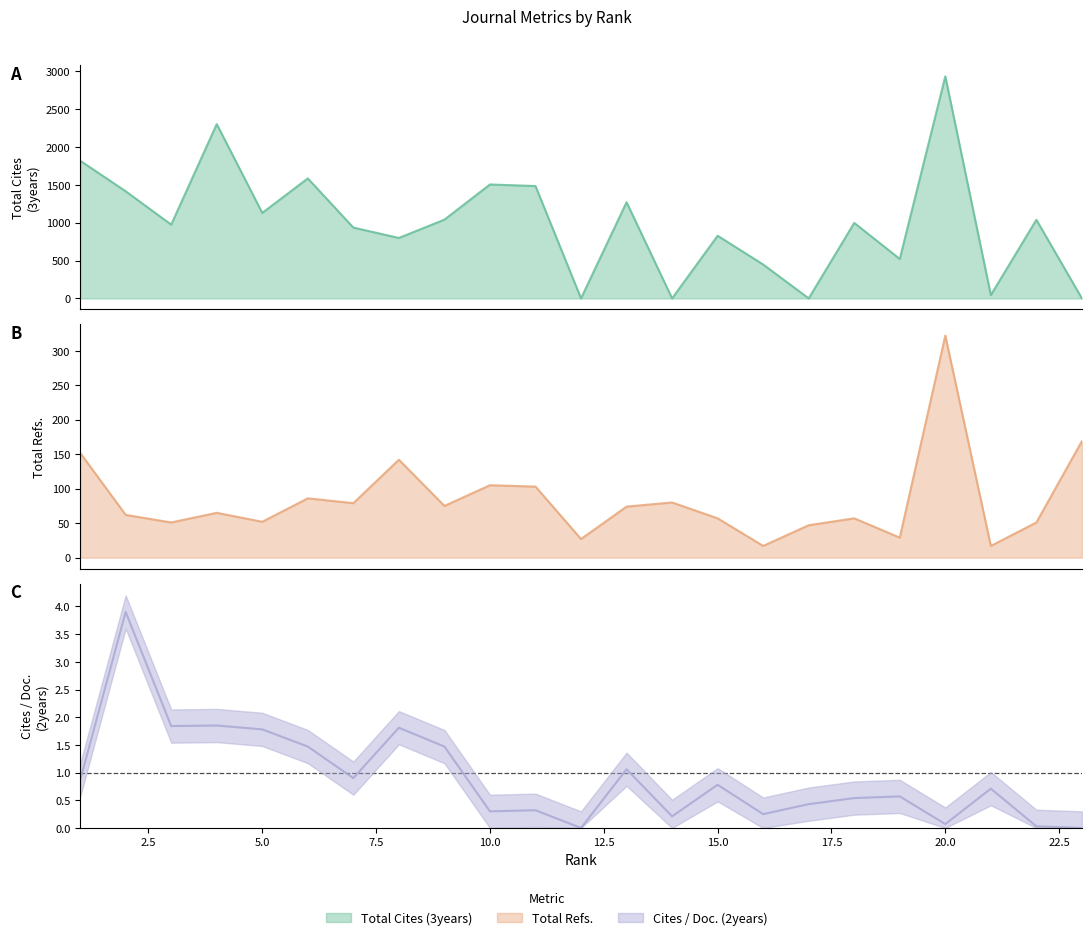

In Total Cites (3years), how many points are lower than both neighbors (excluding endpoints)?

8